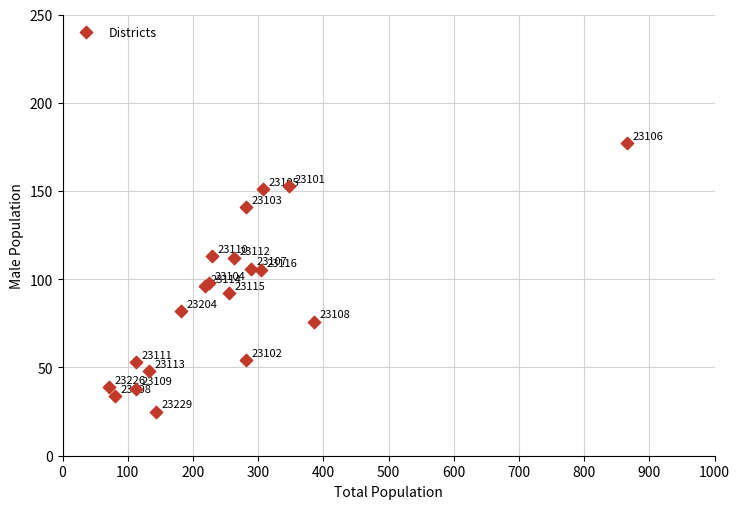

What Y value in the scatter plot is closest to 101?

98